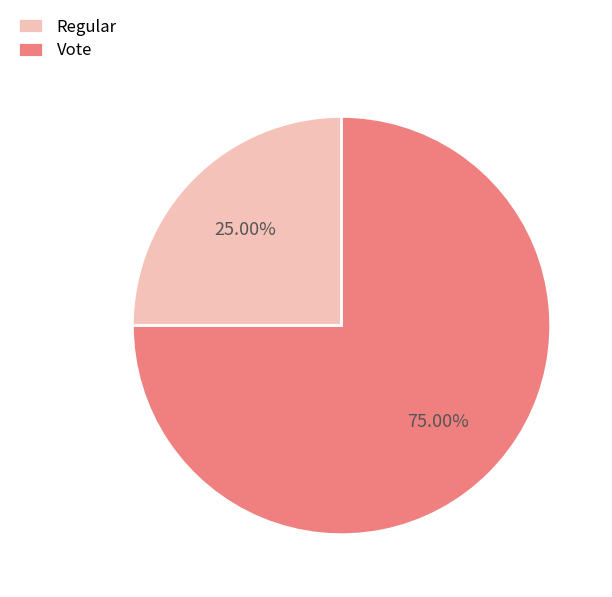

Does Vote represent more than half of the total?

Yes